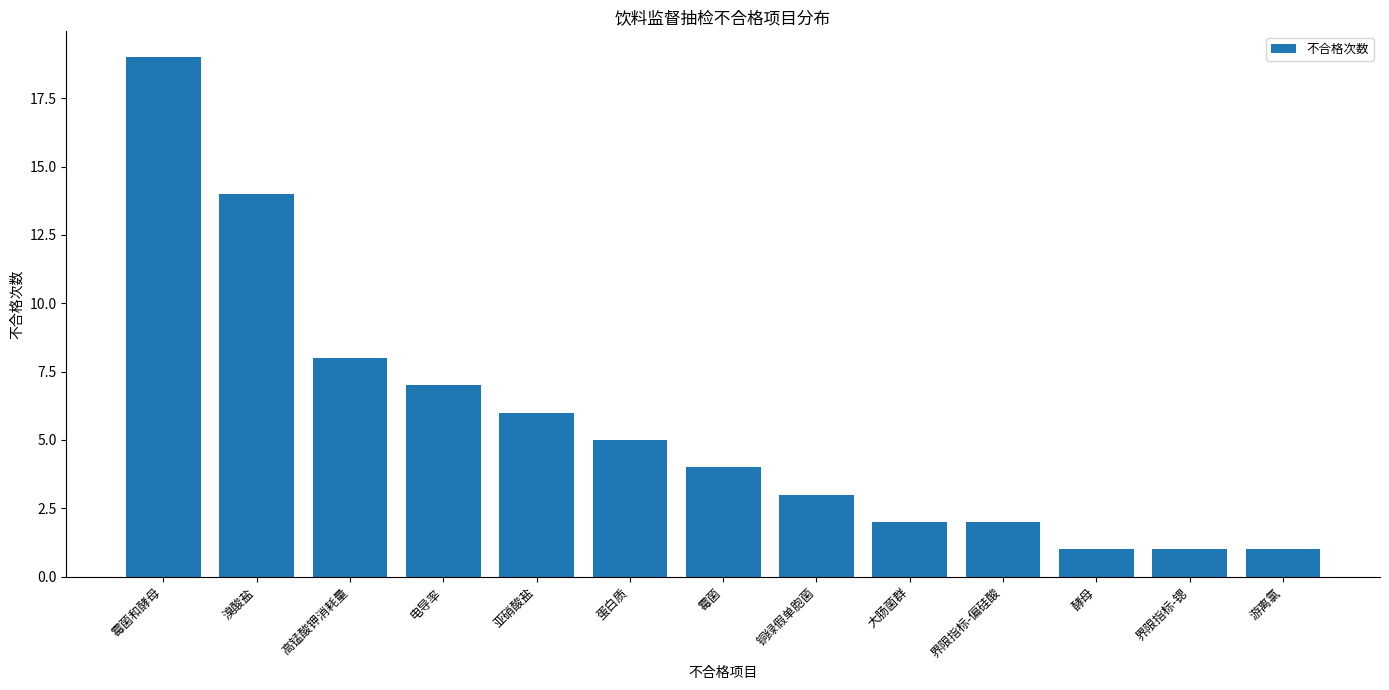

How many values are below 4?

6